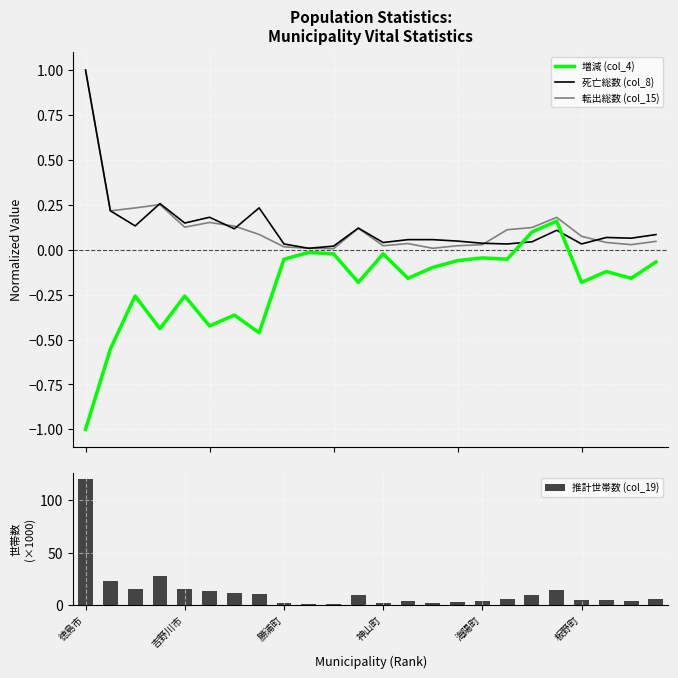

Which series ends up on top after the final intersection of 増減 (col_4) and 死亡総数 (col_8)?

死亡総数 (col_8)